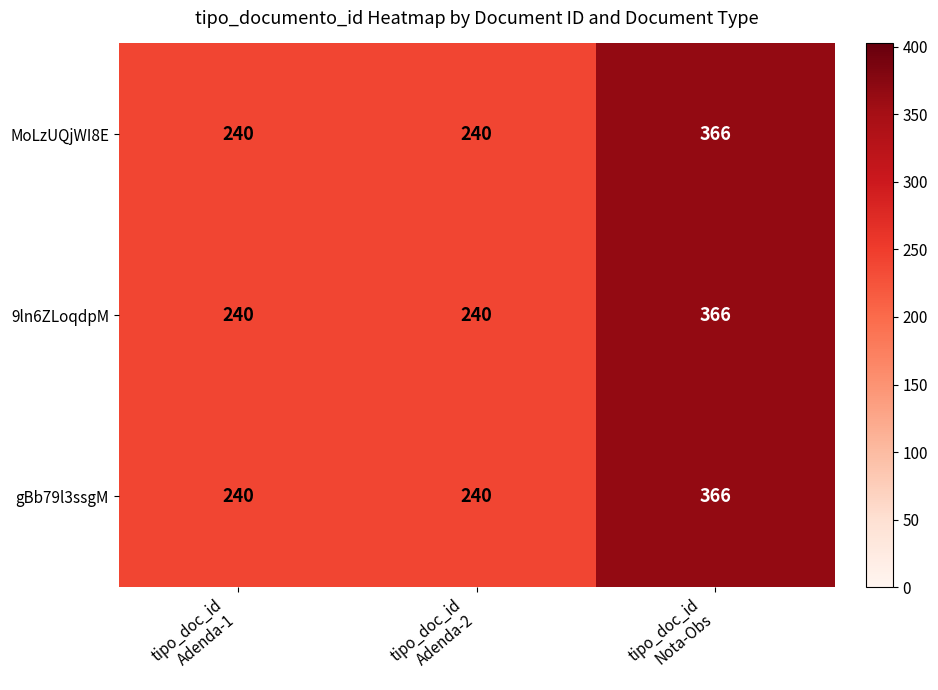

Reading right to left, extract all data points from this chart.

MoLzUQjWI8E: 366	240	240
9ln6ZLoqdpM: 366	240	240
gBb79l3ssgM: 366	240	240